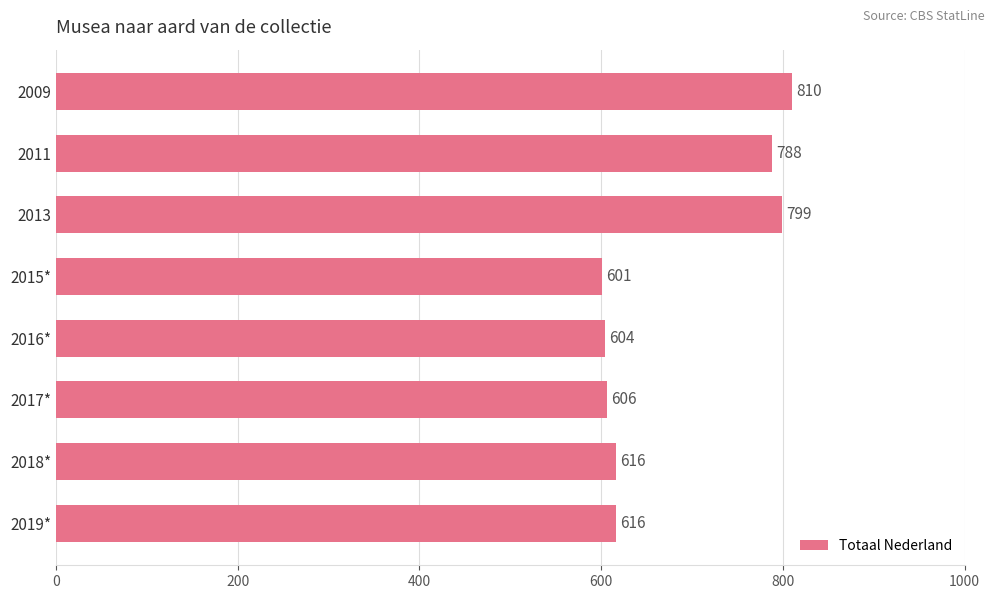

Are the bars grouped side by side (vs. stacked)?

No